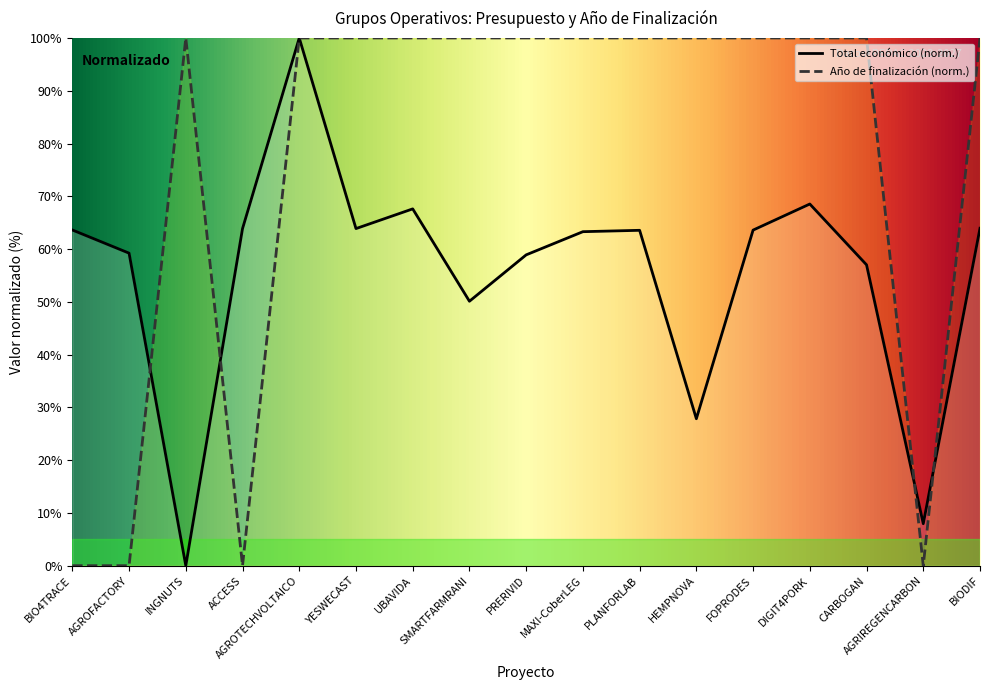

Reading right to left, what are all the values shown in this chart?

Total económico: 63.9	8.0	57.0	68.5	63.6	27.8	63.6	63.3	58.9	50.1	67.6	63.9	100.0	63.9	0.0	59.2	63.6
Año de finalización: 100.0	0.0	100.0	100.0	100.0	100.0	100.0	100.0	100.0	100.0	100.0	100.0	100.0	0.0	100.0	0.0	0.0